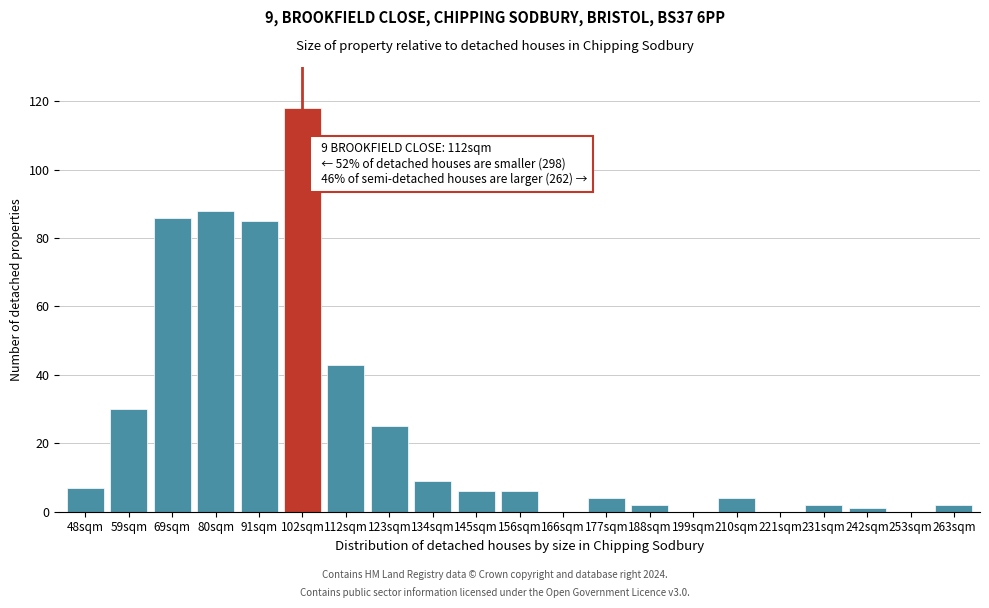

Reading left to right, extract all data points from this chart.

48sqm=7	59sqm=30	69sqm=86	80sqm=88	91sqm=85	102sqm=118	112sqm=43	123sqm=25	134sqm=9	145sqm=6	156sqm=6	166sqm=0	177sqm=4	188sqm=2	199sqm=0	210sqm=4	221sqm=0	231sqm=2	242sqm=1	253sqm=0	263sqm=2